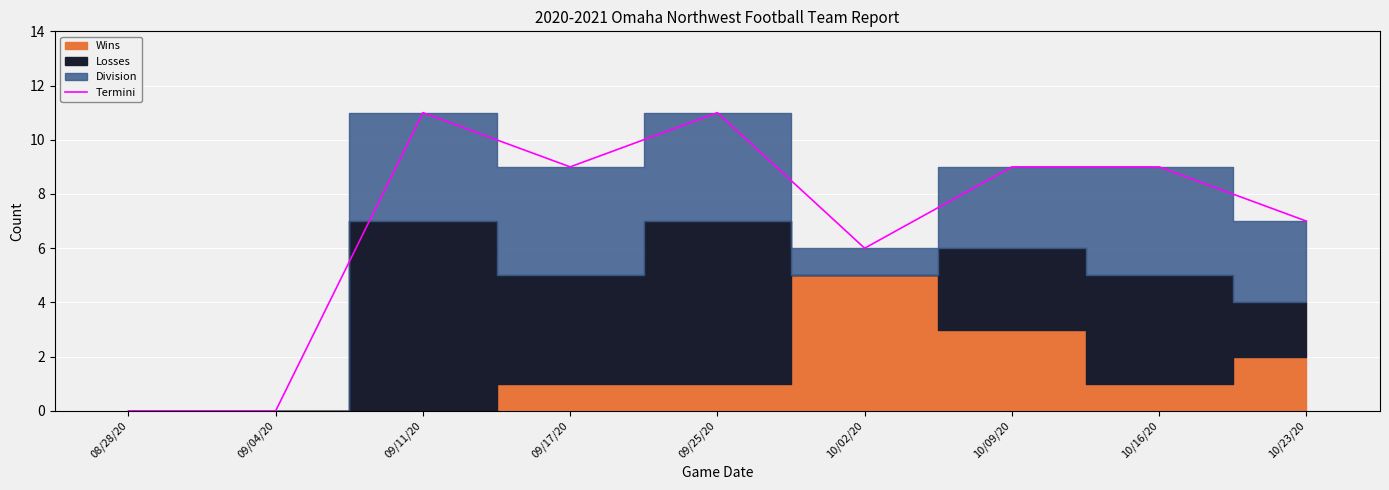

What is the sum of all values?

62